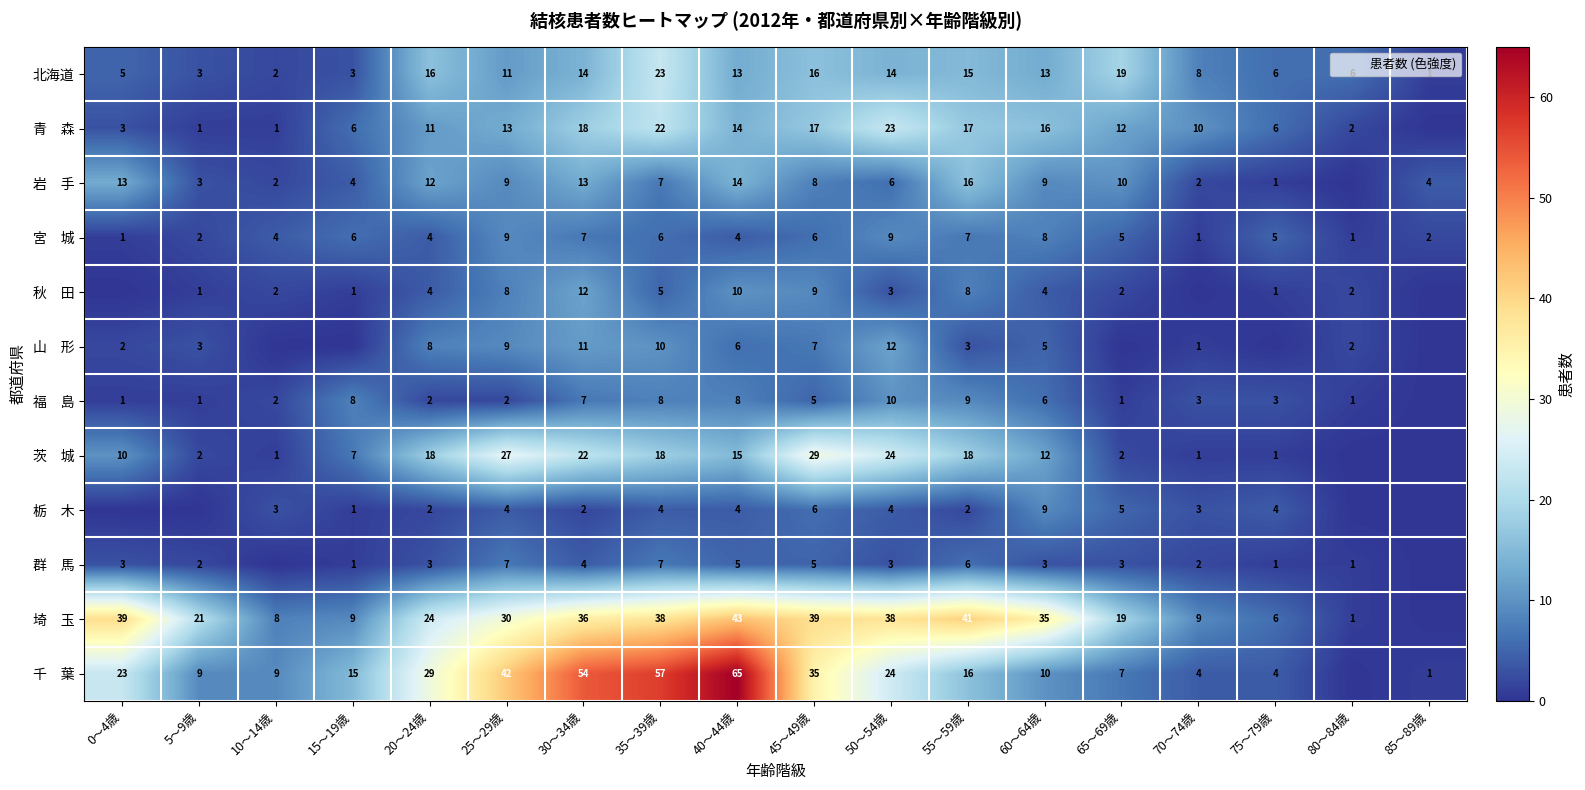

What is the sum of the 宮 城 values at 20～24歳 and 55～59歳?

11